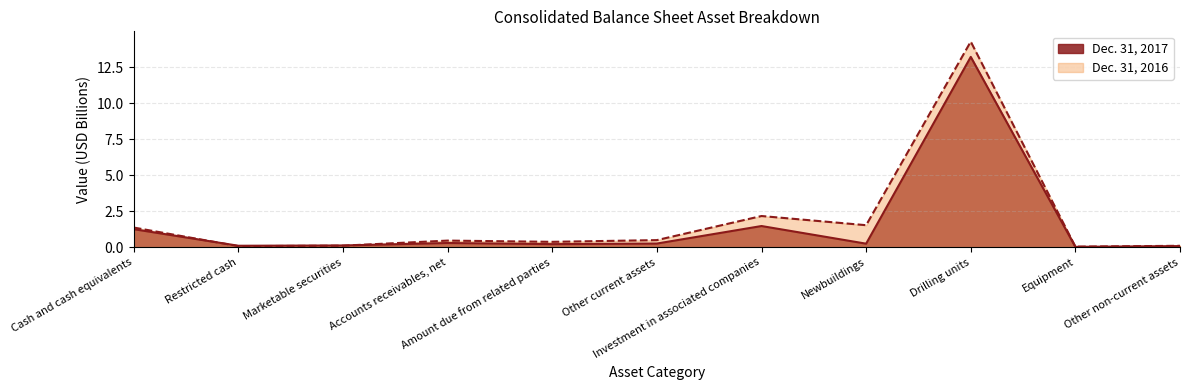

Rank the series by their maximum value, from highest to lowest.

Dec. 31, 2016, Dec. 31, 2017